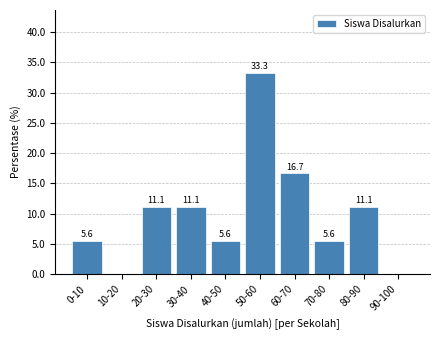

Reading left to right, list all the values displayed in this chart.

0-10=5.6	10-20=0.0	20-30=11.1	30-40=11.1	40-50=5.6	50-60=33.3	60-70=16.7	70-80=5.6	80-90=11.1	90-100=0.0